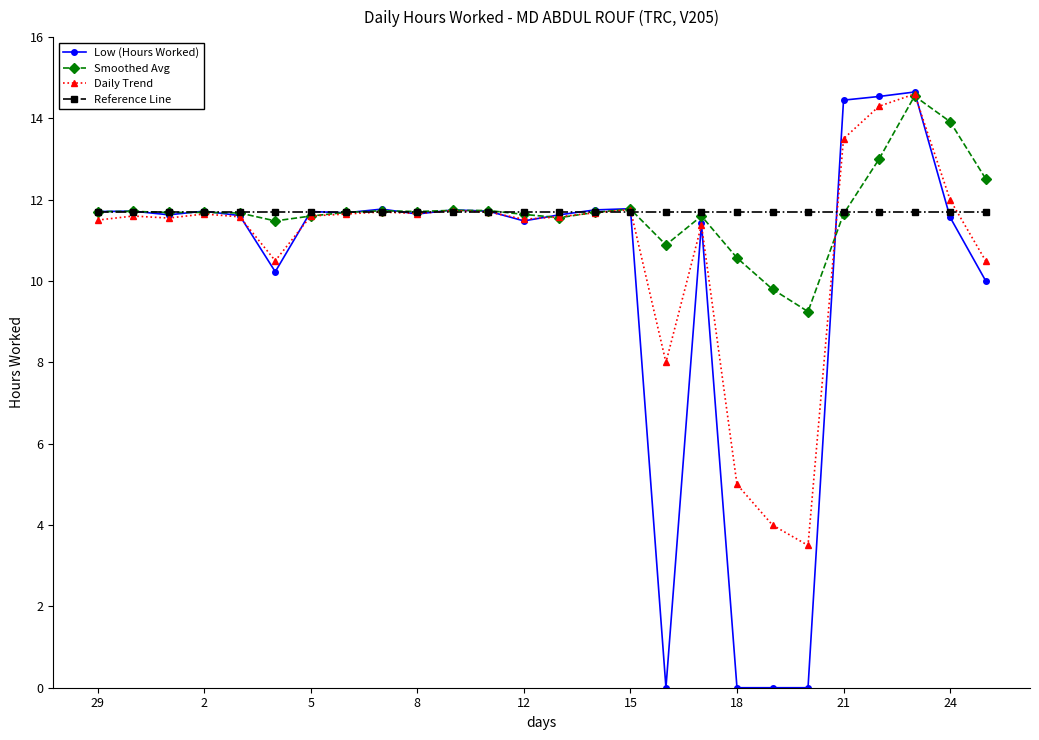

What is the value of the Low (Hours Worked) point at the 8th from the left?

11.7